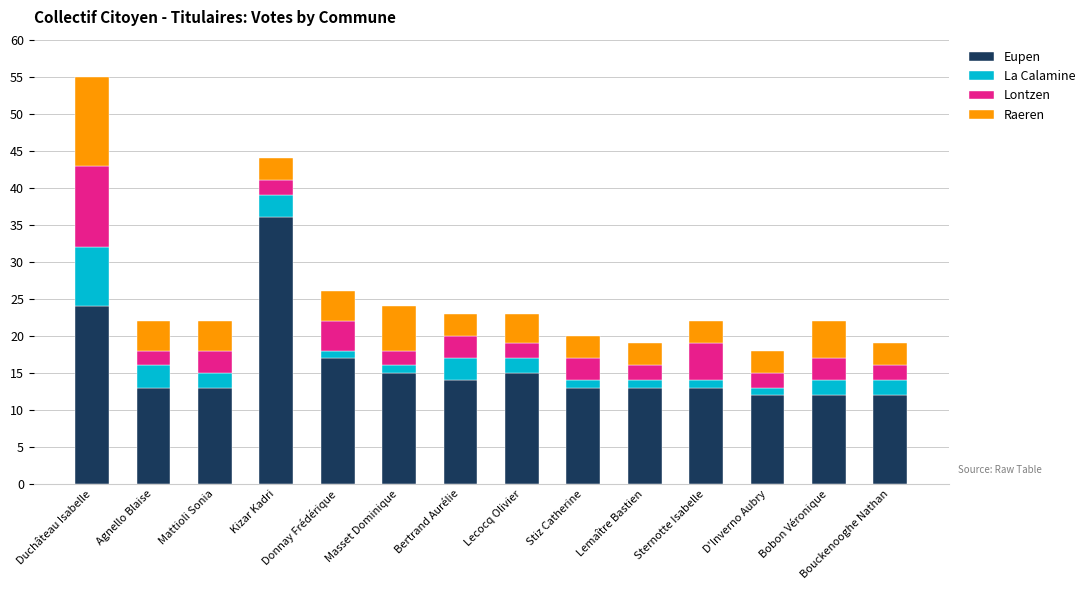

At which label does Eupen reach its peak?

Kizar Kadri